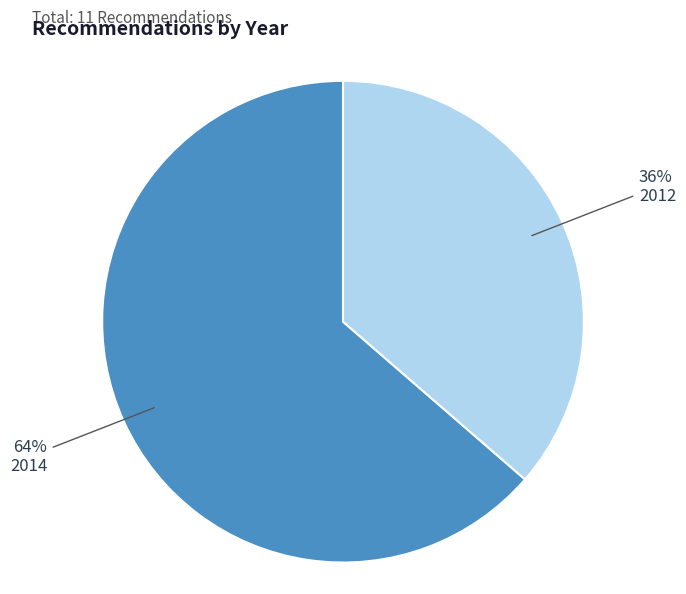

Is there any slice that represents more than half of the pie?

Yes